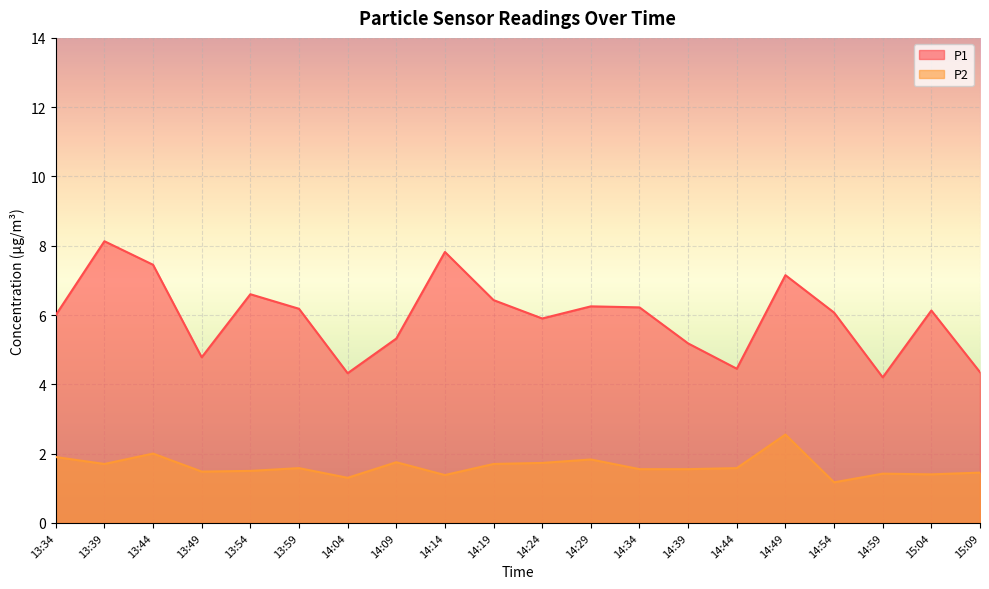

Does the chart display data point markers on the line(s)?

No